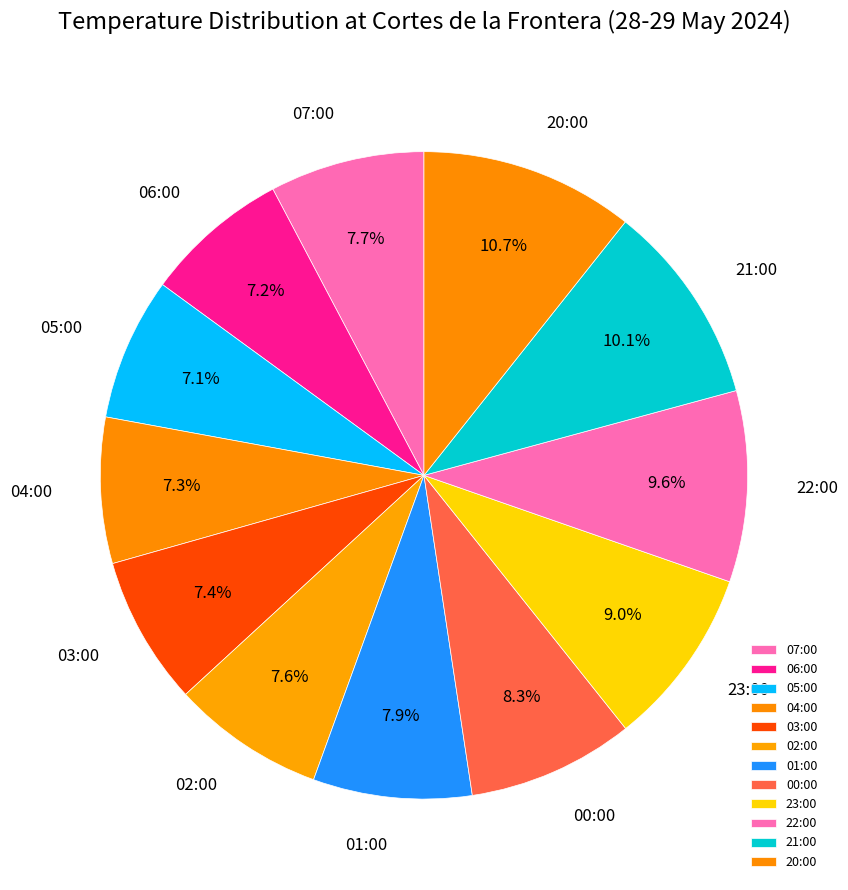

What is the ratio of the value at 23:00 to the value at 21:00?

0.9